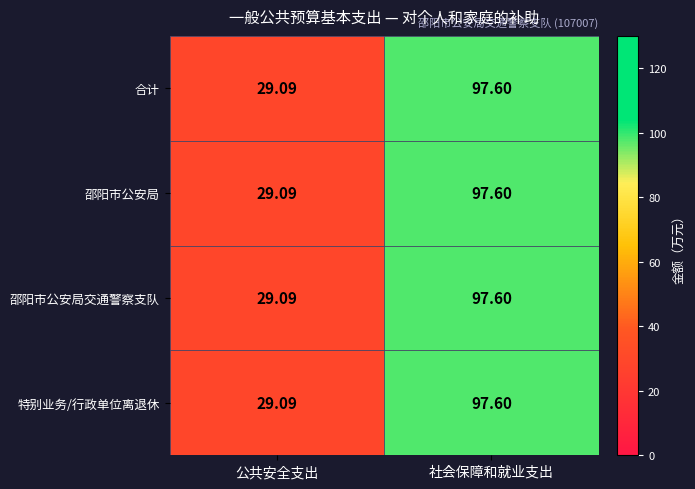

At which label does 合计 first exceed 97?

社会保障和就业支出